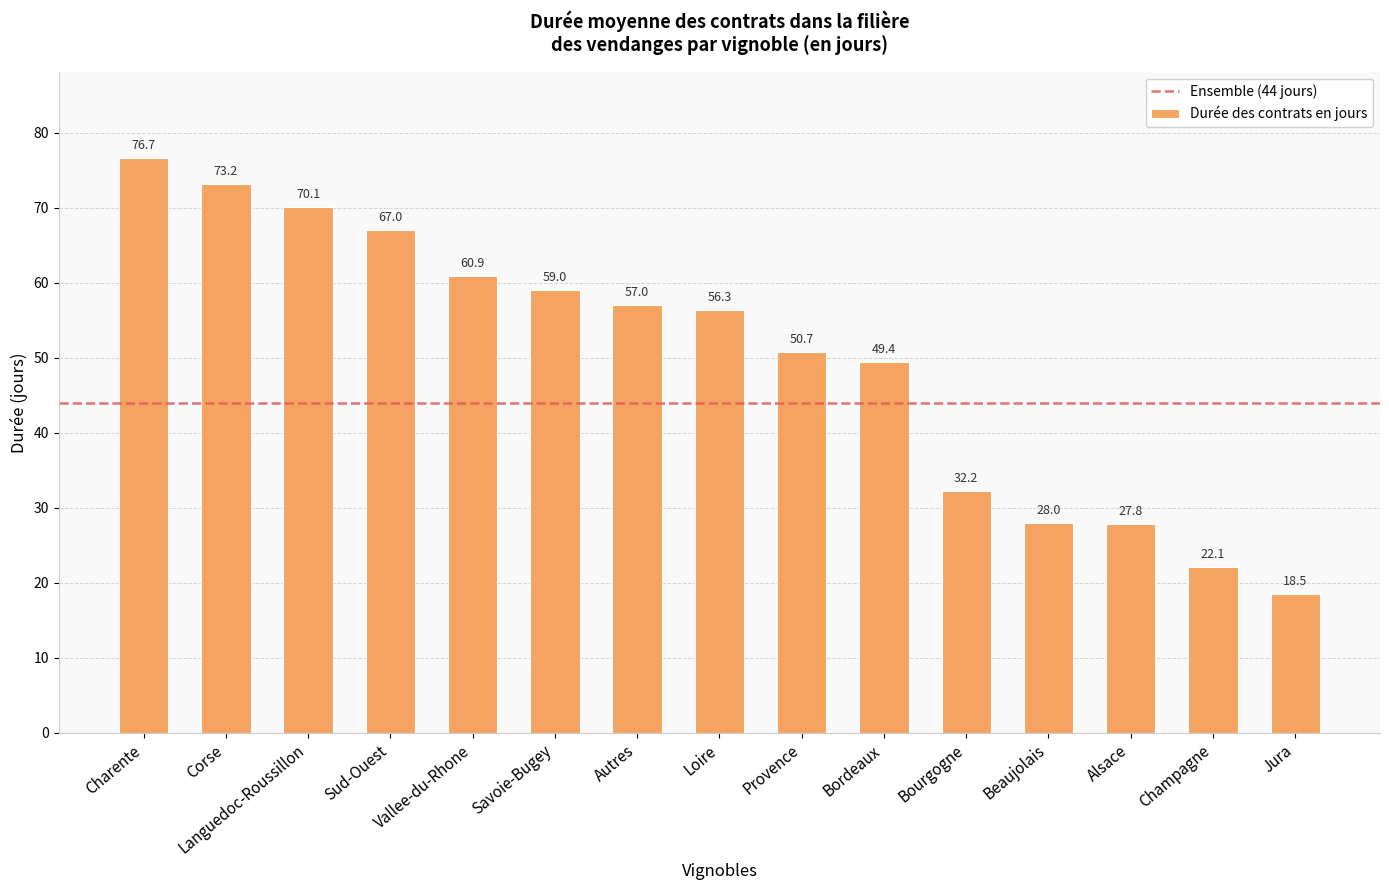

What is the approximate value at Alsace?

27.8